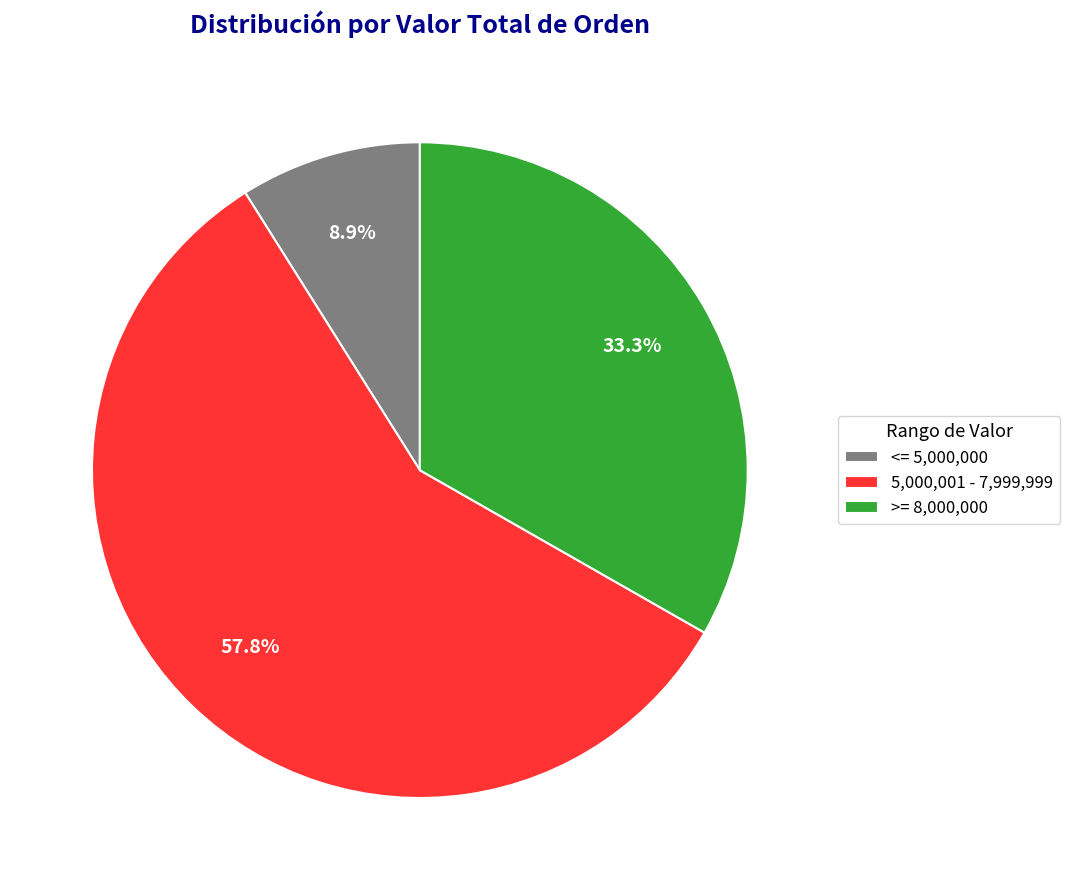

Does any single category account for the majority?

Yes